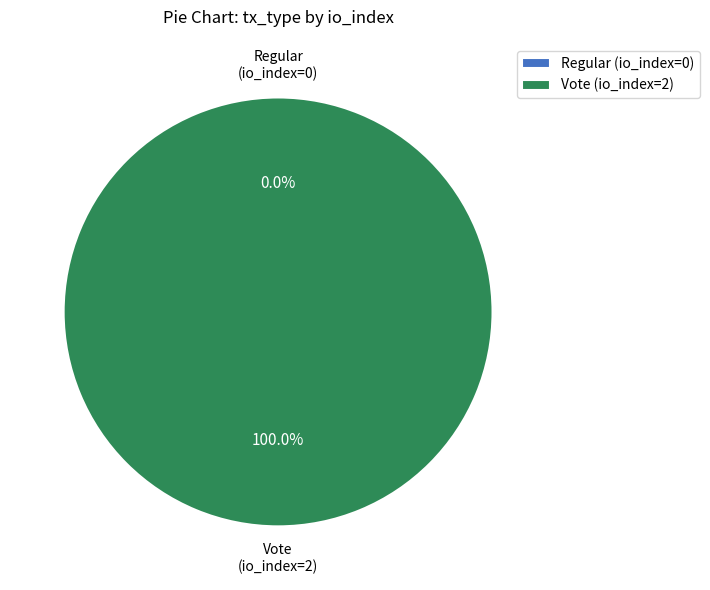

What percentage is the Vote (io_index=2) slice, to the nearest percent?

100%